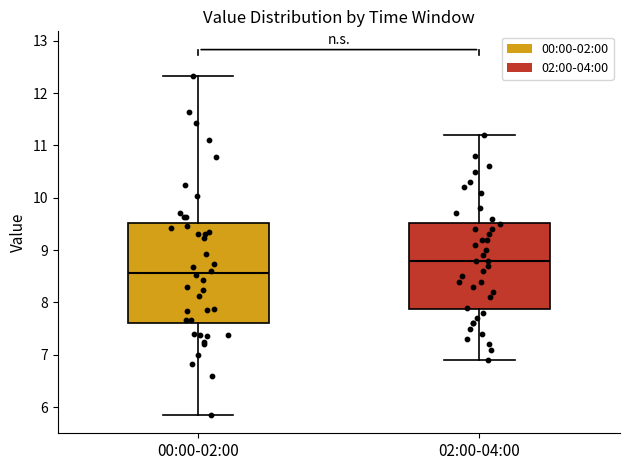

Which box has the highest median line?

02:00-04:00